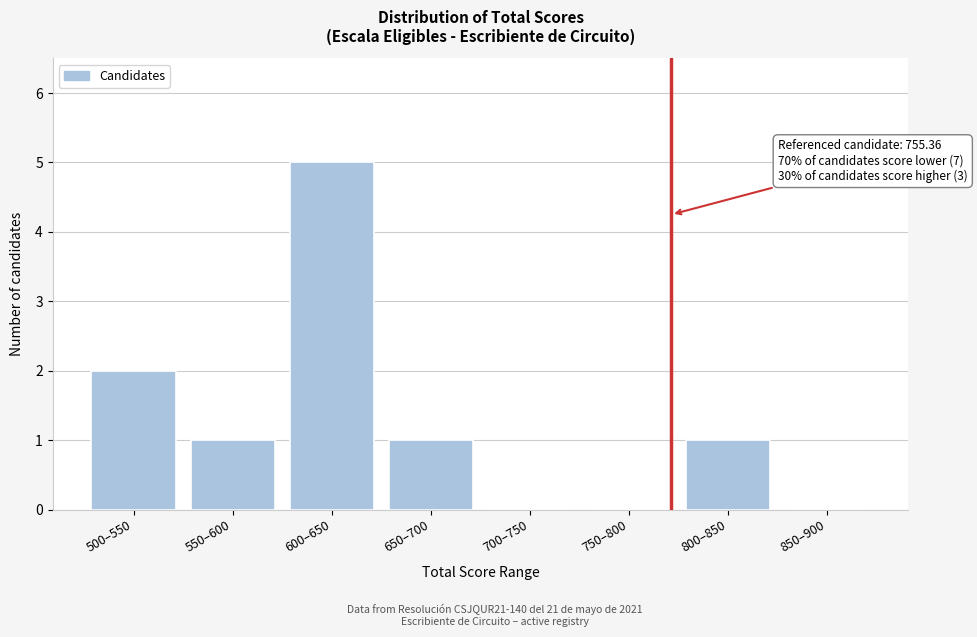

Reading left to right, what are all the values shown in this chart?

500–550=2	550–600=1	600–650=5	650–700=1	700–750=0	750–800=0	800–850=1	850–900=0